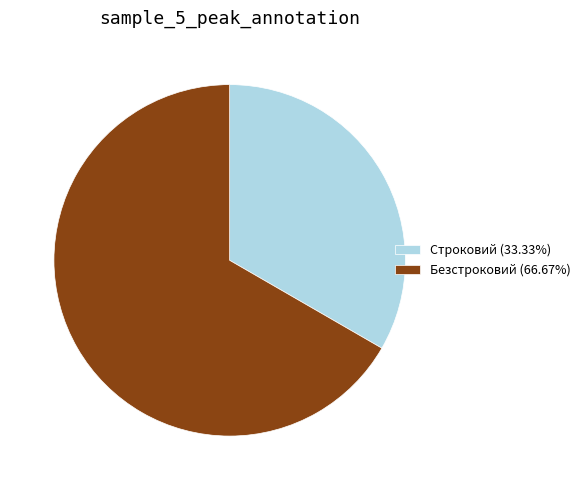

Which category has the biggest portion of the pie?

Безстроковий